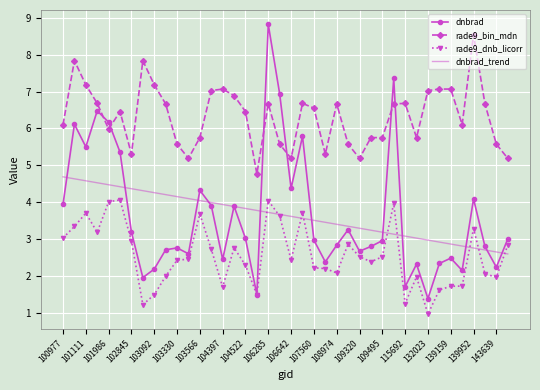

What is the difference between the maximum and minimum values in the rade9_bin_mdn series?

3.8